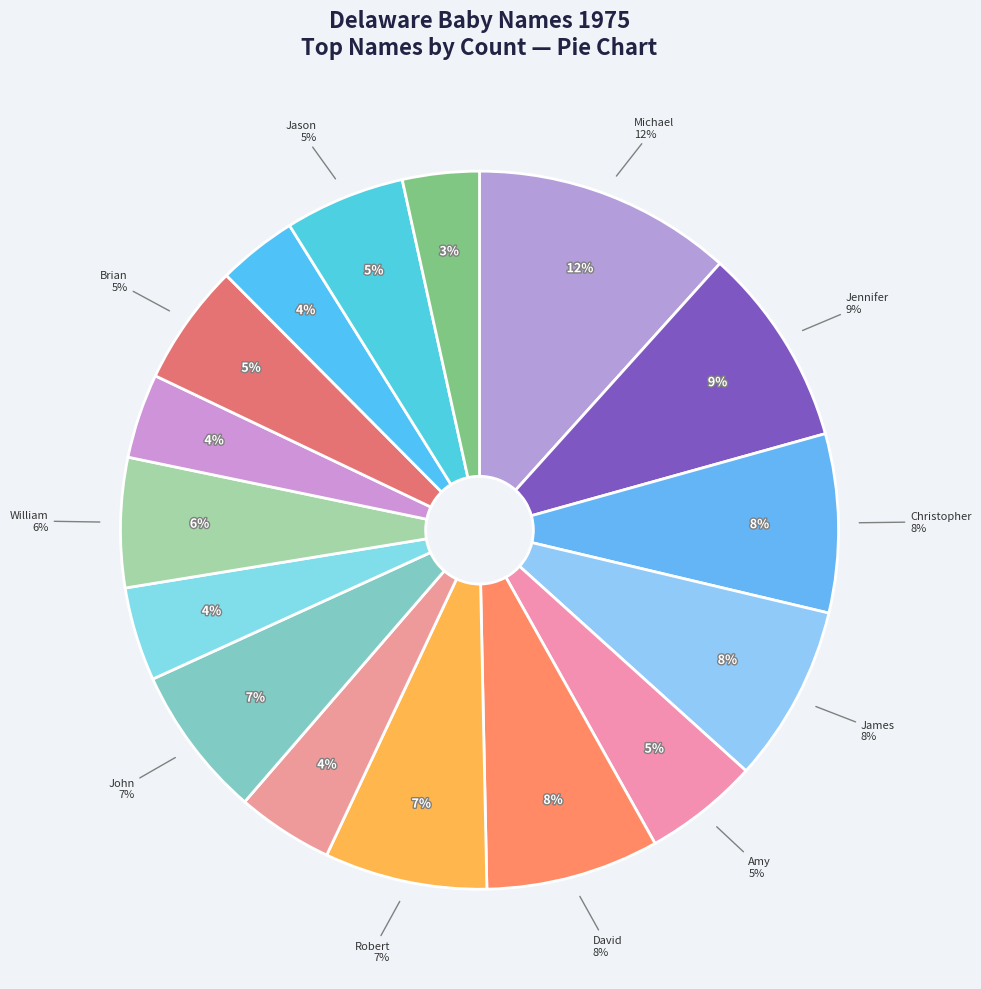

To the nearest percent, what percentage of the pie is John?

7%